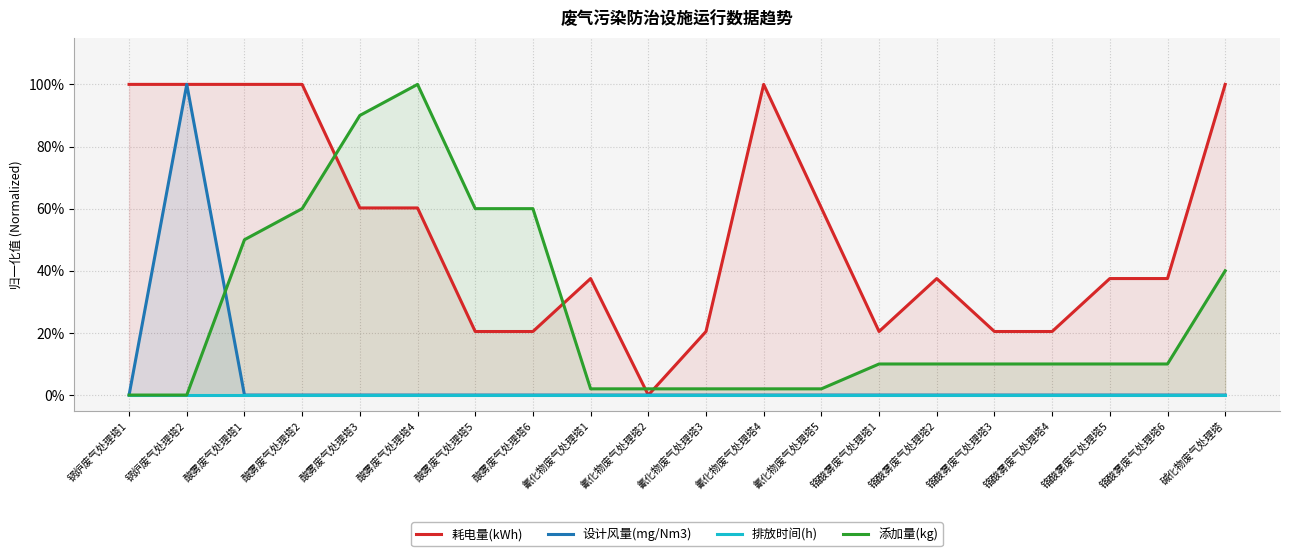

How many distinct data groups are displayed?

4